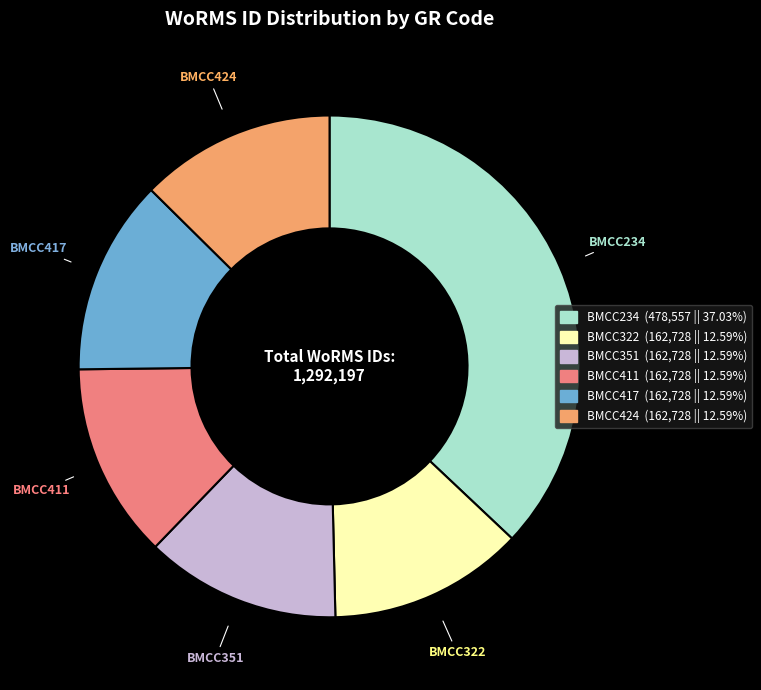

How many slices are in this pie chart?

6